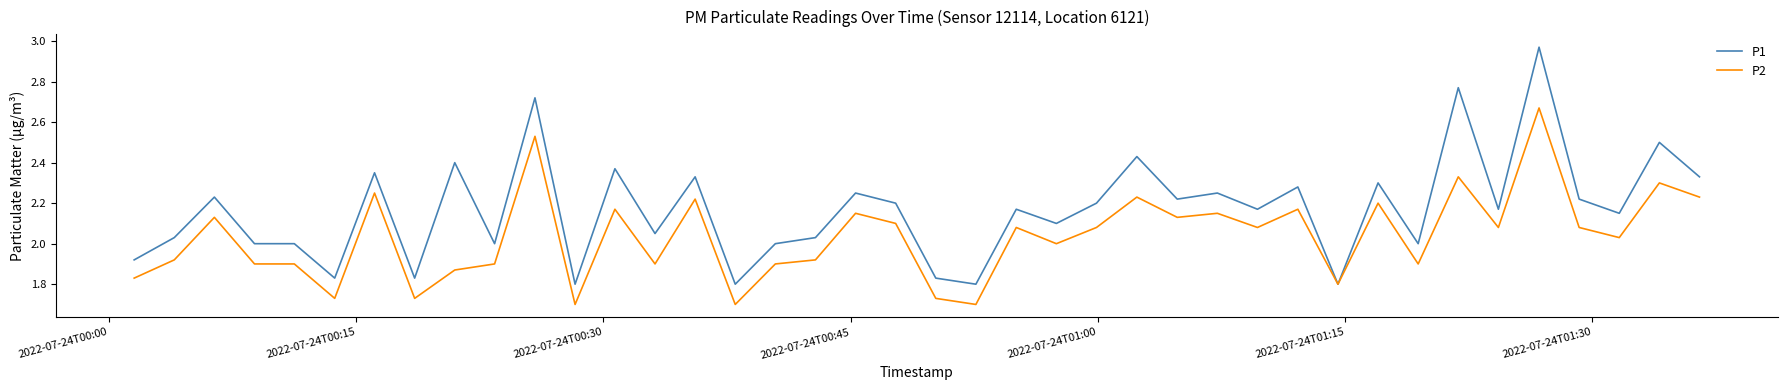

Which series has the widest spread of values?

P1